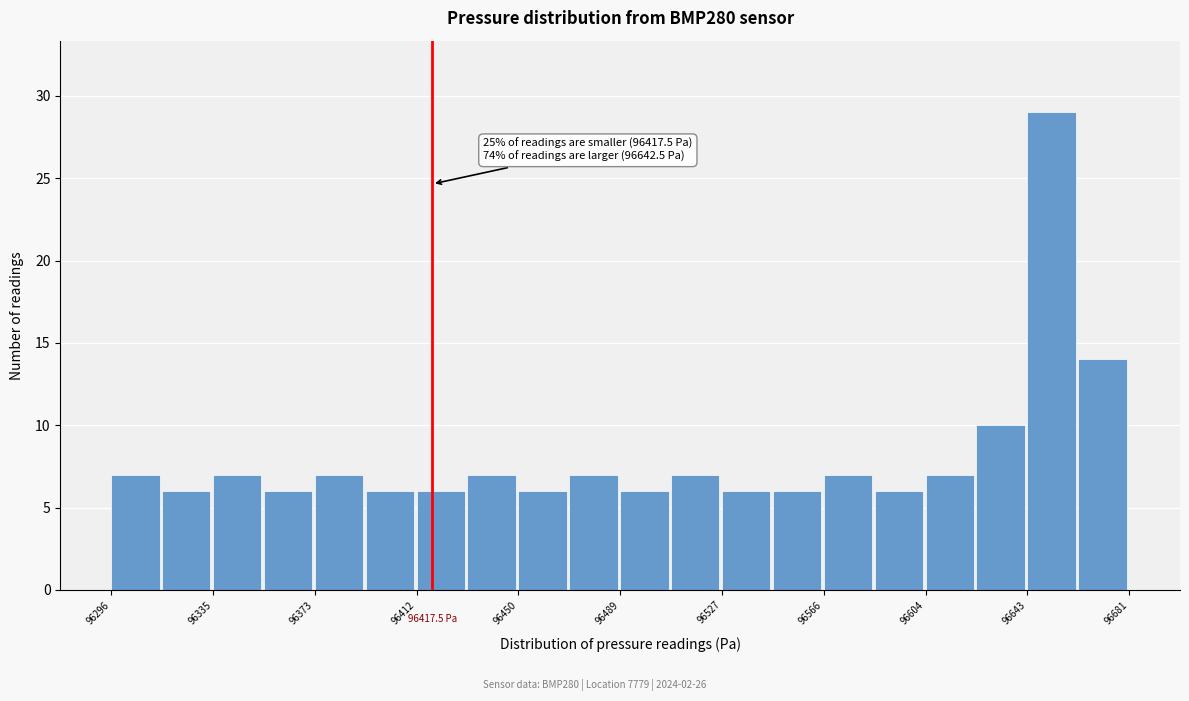

Around what value on the x-axis is the tallest bar? Give the approximate position of its centre, as read against the axis.

96650